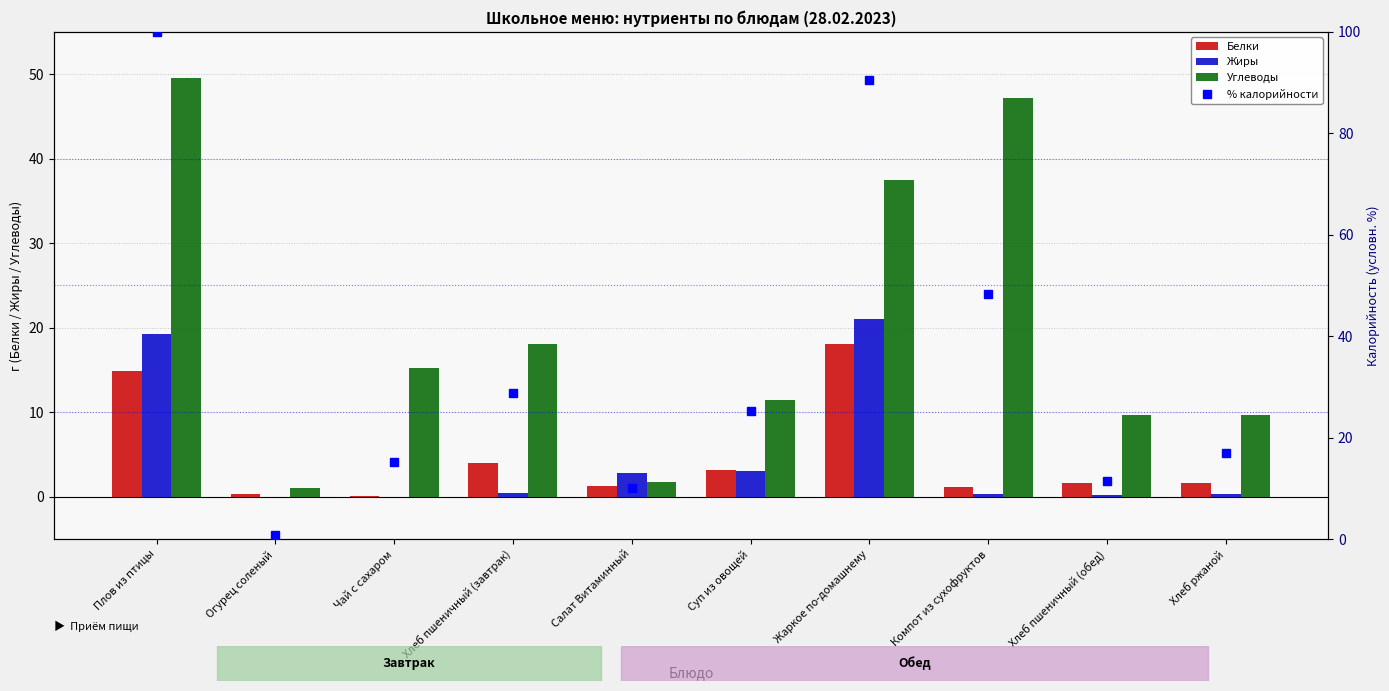

Is it true that Жиры equals 21.0 at Жаркое по-домашнему?

True